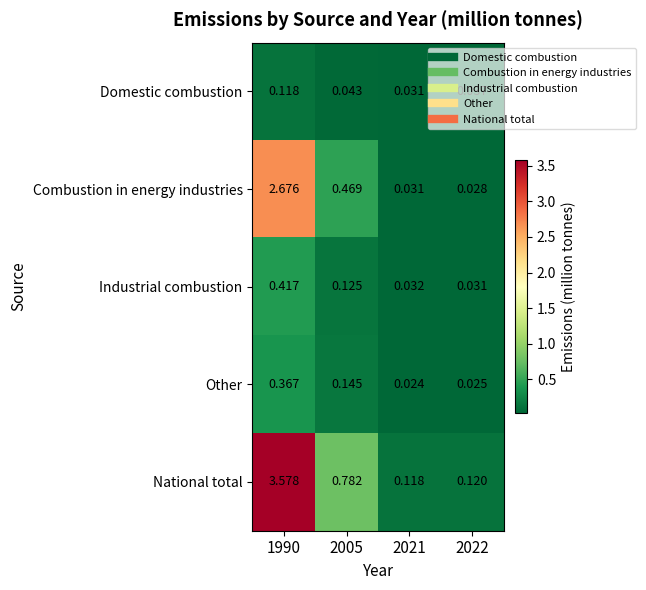

List the series in order of their peak value, highest first.

National total, Combustion in energy industries, Industrial combustion, Other, Domestic combustion